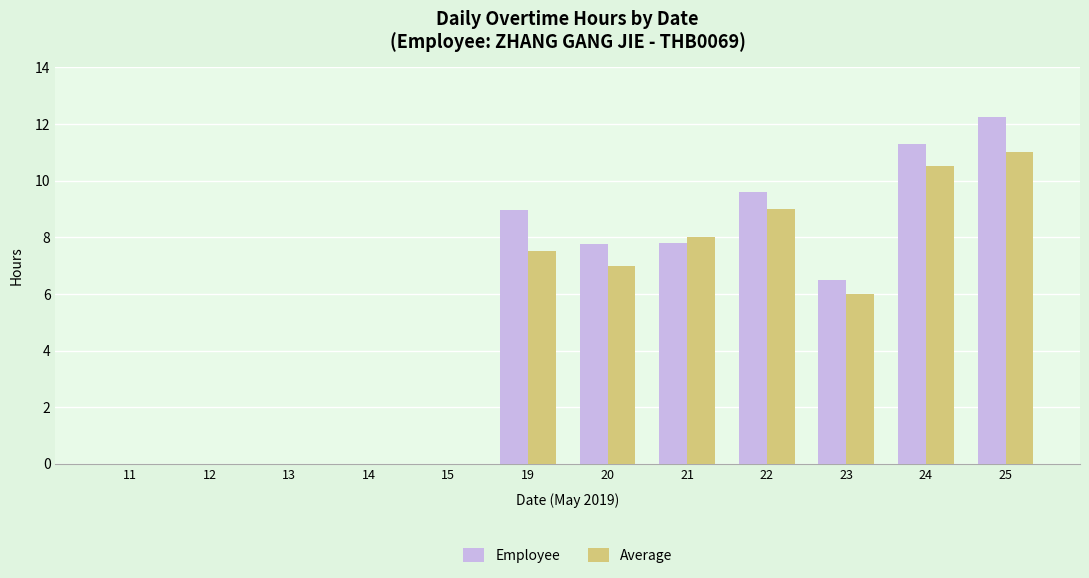

Reading left to right, what are all the values shown in this chart?

Employee: 11=0.0	12=0.0	13=0.0	14=0.0	15=0.0	19=9.0	20=7.8	21=7.8	22=9.6	23=6.5	24=11.3	25=12.2
Average: 11=0.0	12=0.0	13=0.0	14=0.0	15=0.0	19=7.5	20=7.0	21=8.0	22=9.0	23=6.0	24=10.5	25=11.0